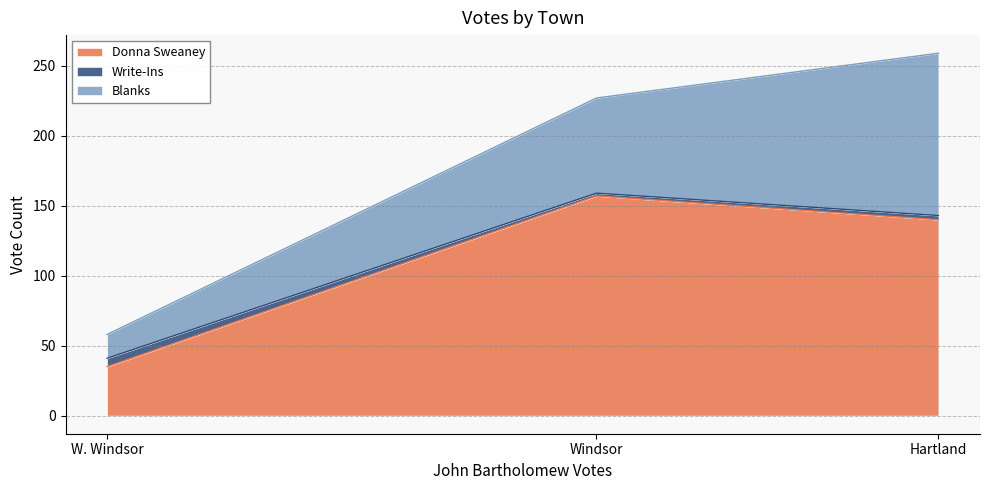

Rank the series by their average value, from lowest to highest.

Write-Ins, Blanks, Donna Sweaney